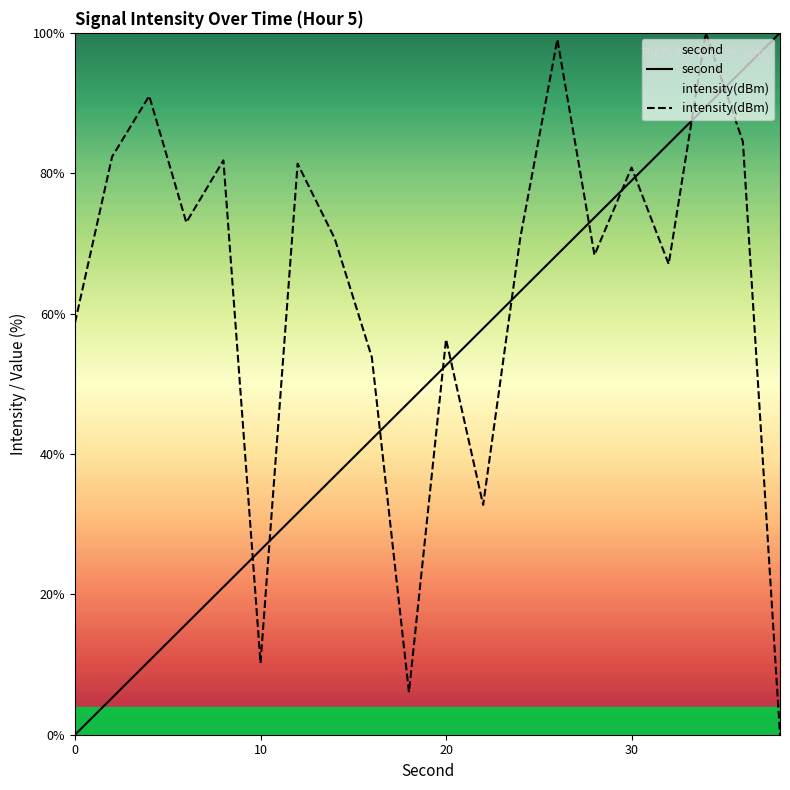

At which category is the sum across all series the highest?

34